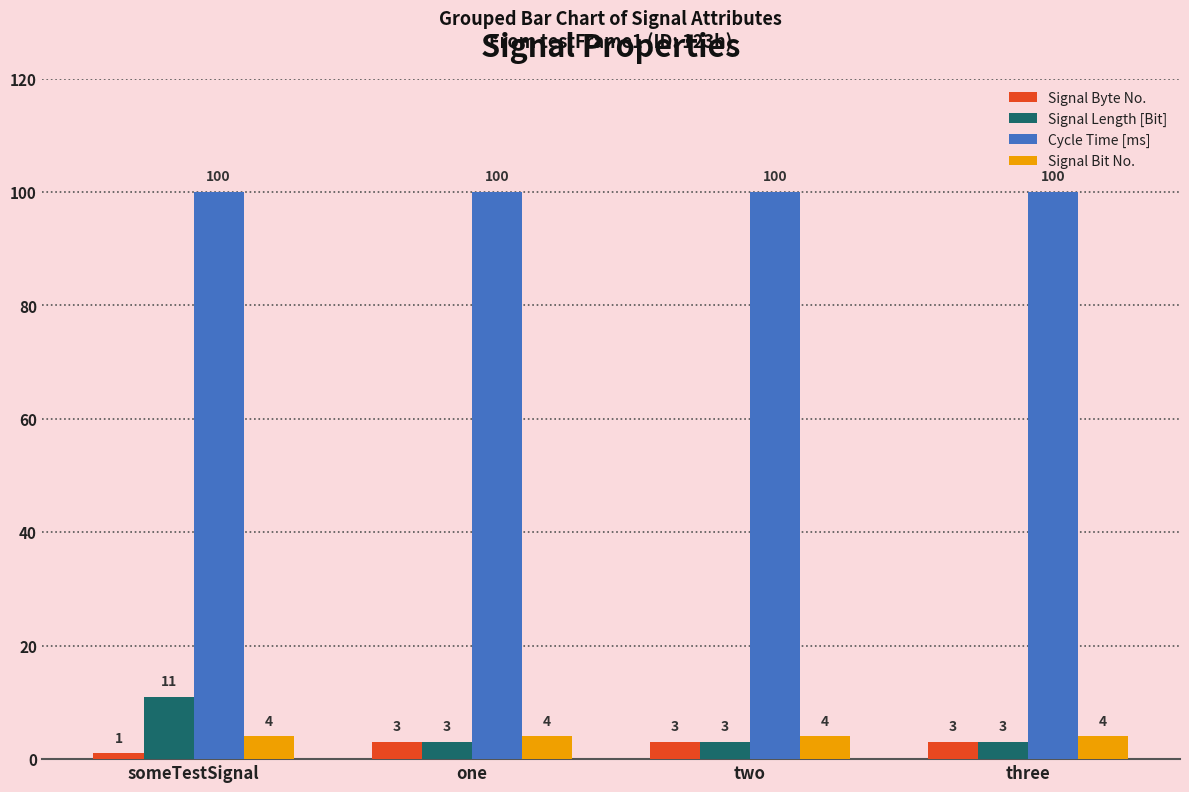

Which series has the largest total across all categories?

Cycle Time [ms]